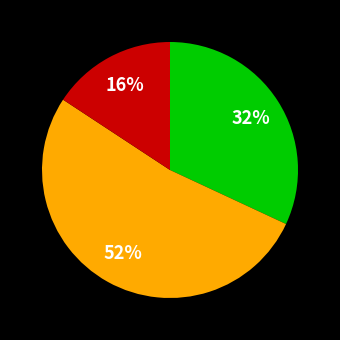

Does any single category account for the majority?

Yes